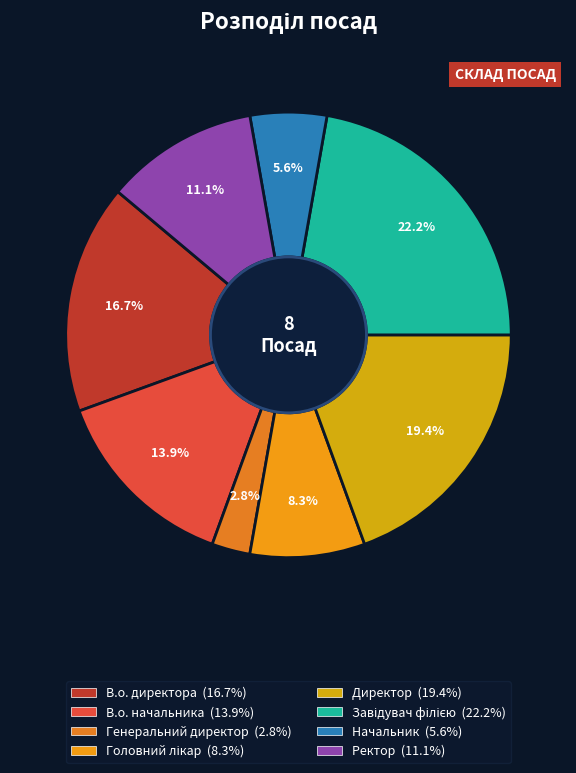

True or false: В.о. начальника accounts for 22% of the total.

False